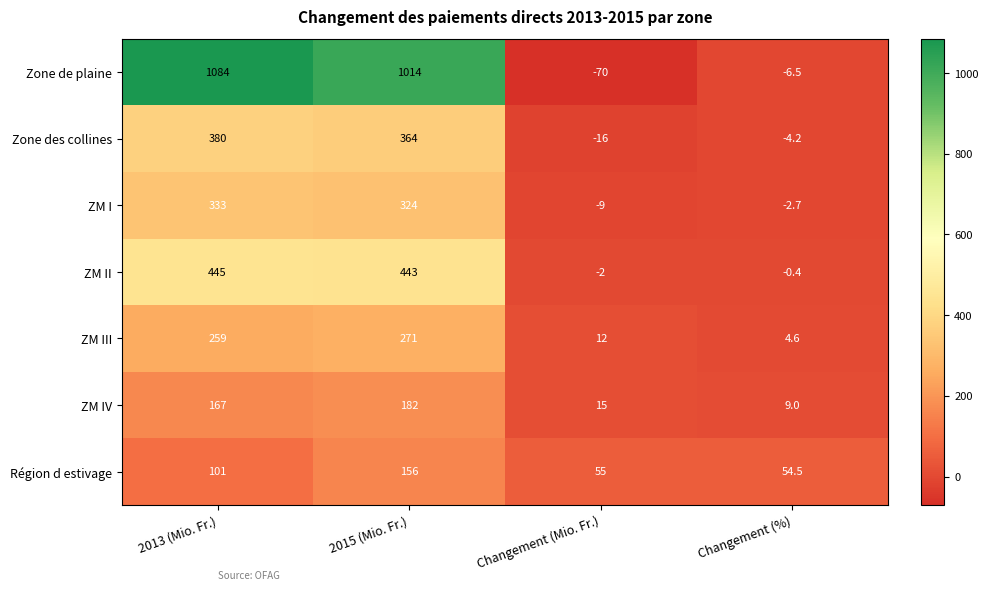

Between 2013 (Mio. Fr.) and 2015 (Mio. Fr.), which series saw the biggest shift?

Zone de plaine